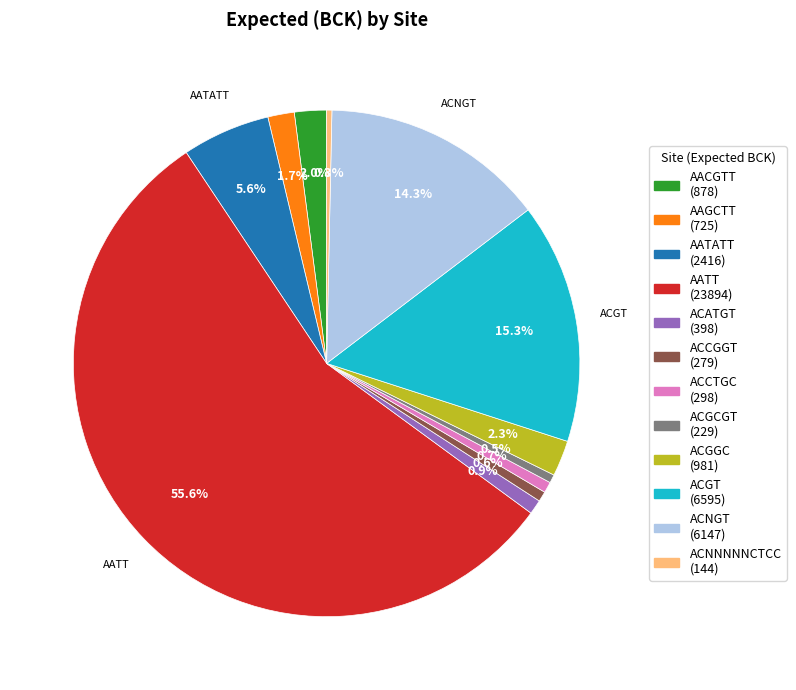

What is the largest slice in the pie chart?

AATT